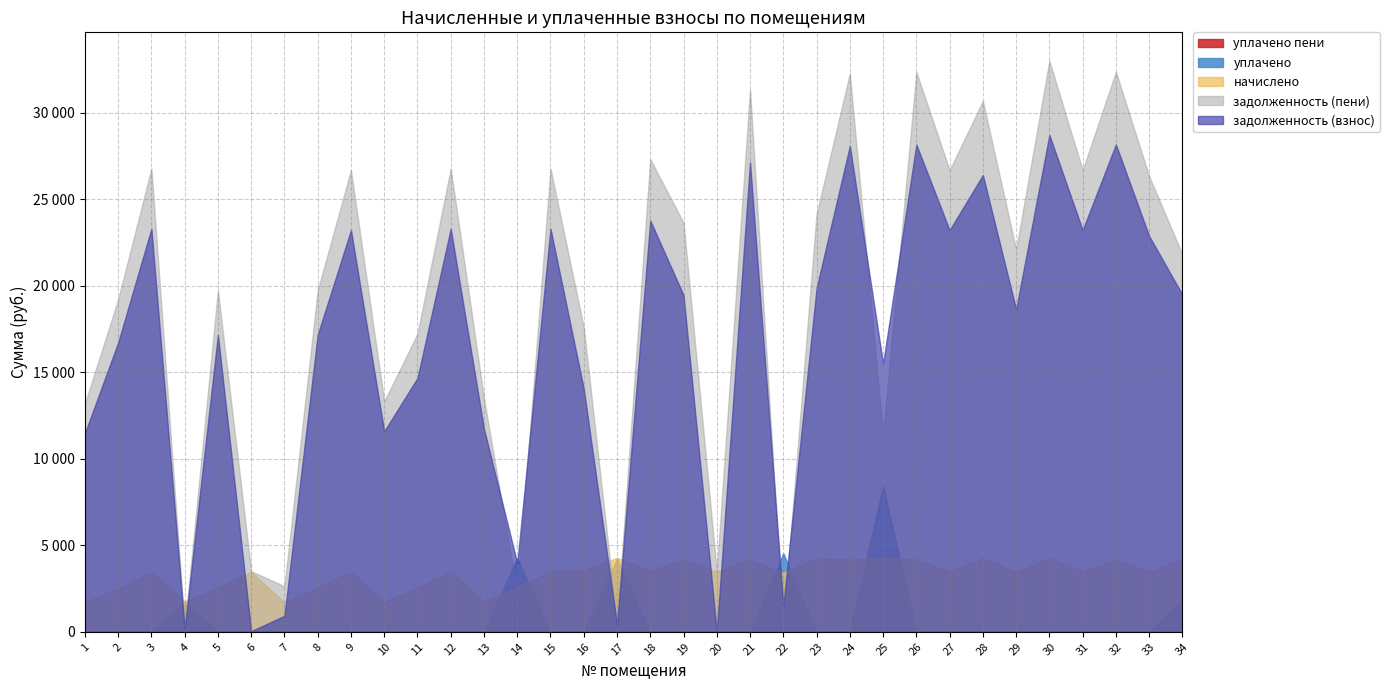

Reading left to right, list all the values displayed in this chart.

задолженность (взнос): 11480.0	16714.4	23297.8	170.1	17168.9	36.1	927.6	17168.9	23219.3	11590.1	14668.9	23297.8	11734.4	3964.5	23297.8	14047.4	414.5	23769.4	19458.4	0.0	27130.2	1503.8	19866.2	28083.0	15491.2	28161.7	23219.3	26401.4	18639.4	28719.6	23219.3	28169.5	22879.9	19480.3
начислено: 1709.4	2497.9	3469.1	1755.0	2556.4	3463.2	1708.2	2556.4	3457.3	1725.8	2556.4	3469.1	1755.0	2556.4	3469.1	3539.2	4276.4	3539.2	4188.6	3469.1	4188.6	3404.7	4276.4	4181.6	4288.1	4193.3	3457.3	4276.4	3451.5	4276.4	3457.3	4194.4	3451.5	4193.3
уплачено: 0.0	0.0	0.0	1730.1	0.0	0.0	0.0	0.0	0.0	0.0	0.0	0.0	0.0	4248.5	0.0	0.0	4215.7	0.0	0.0	0.0	0.0	4535.7	0.0	0.0	8425.8	0.0	0.0	0.0	0.0	0.0	0.0	0.0	0.0	1865.0
задолженность (пени): 13189.4	19212.3	26766.8	195.0	19725.3	3499.3	2635.8	19725.3	26676.6	13315.8	17225.3	26766.8	13489.4	2272.4	26766.8	17586.6	475.1	27308.6	23647.0	3469.1	31318.8	372.8	24142.5	32264.6	11353.4	32355.0	26676.6	30677.7	22090.9	32995.9	26676.6	32364.0	26331.4	21808.5
уплачено пени: 0.0	0.0	0.0	1.0	0.0	0.0	0.0	0.0	0.0	0.0	0.0	0.0	0.0	20.6	0.0	0.0	0.1	0.0	0.0	0.0	0.0	0.3	0.0	0.0	348.7	0.0	0.0	0.0	0.0	0.0	0.0	0.0	0.0	0.0